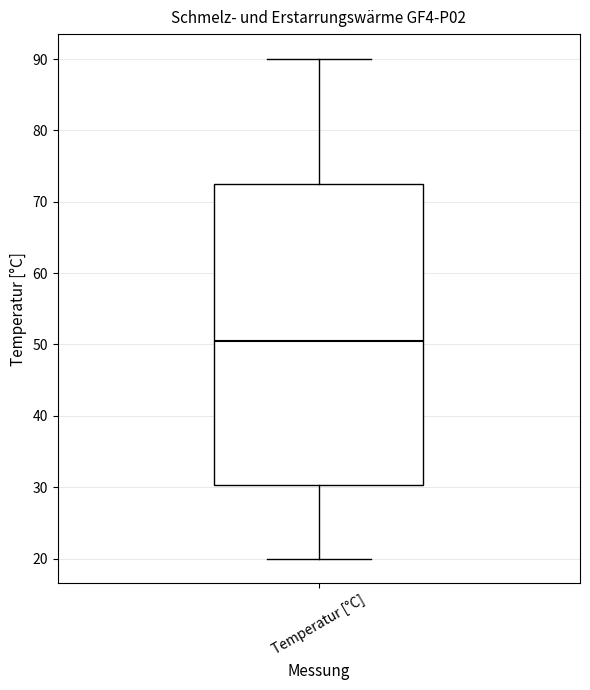

Transcribe this box plot: give where the median line is, the range the box spans, and where the two whiskers end, as read against the y-axis. The values are not printed on the chart, so give them approximately, as read against the axis.

median 51, box 30 to 73, whiskers 20 to 90